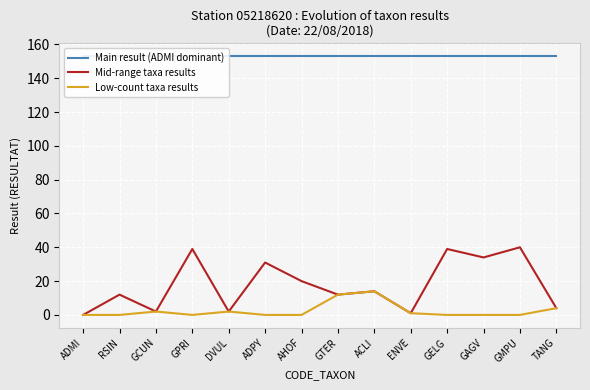

Count the number of data series in this chart.

3